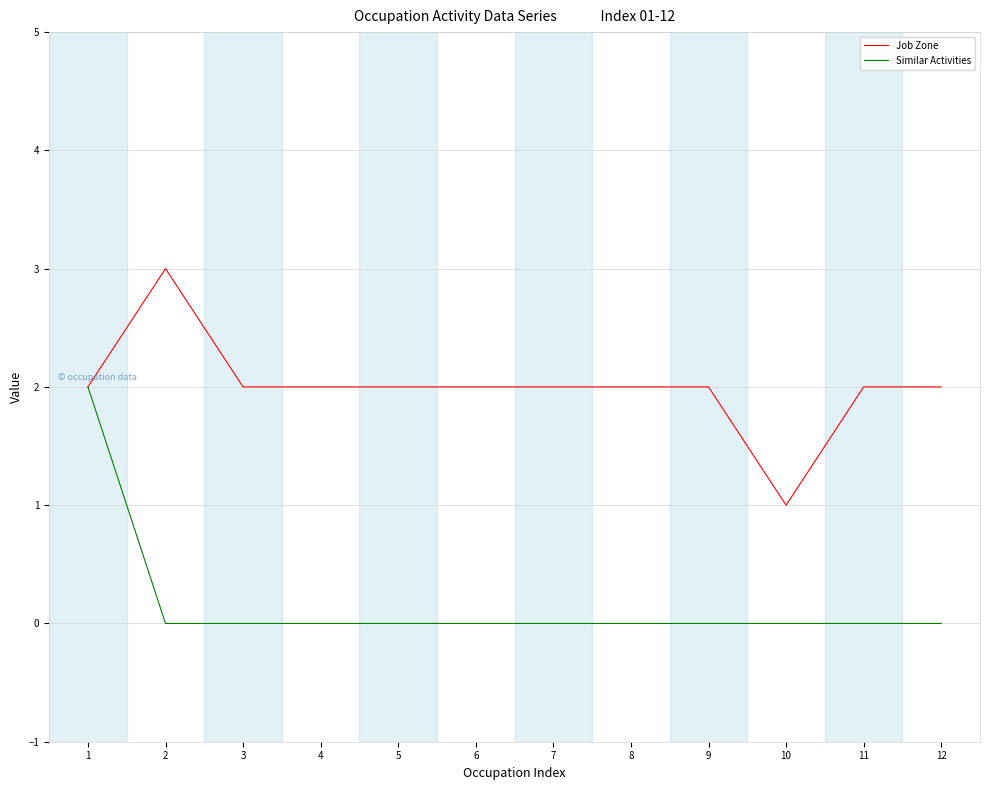

The Similar Activities series shows 2 at 1. True or false?

True